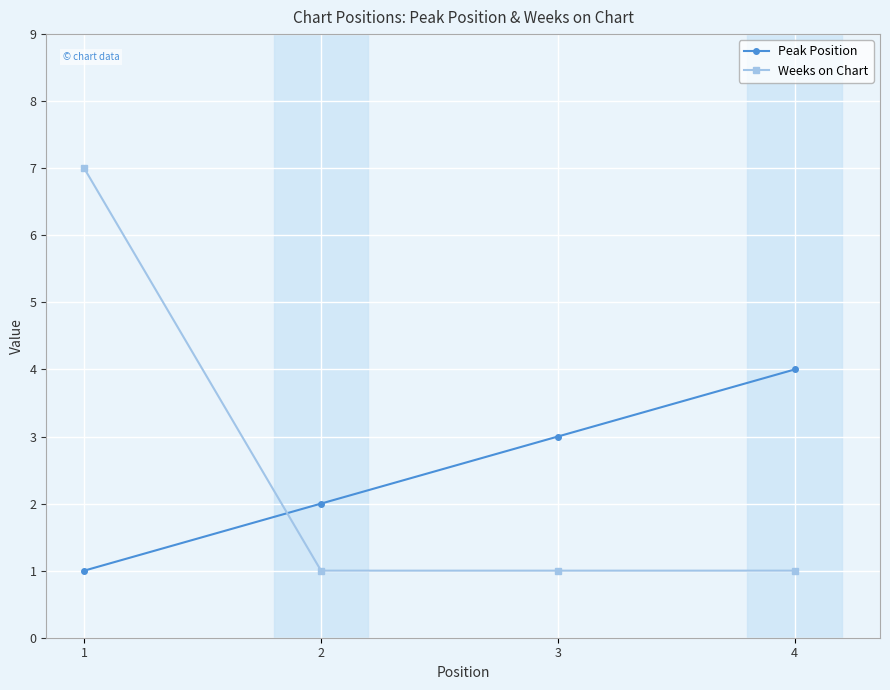

Count the number of categories in the chart.

4